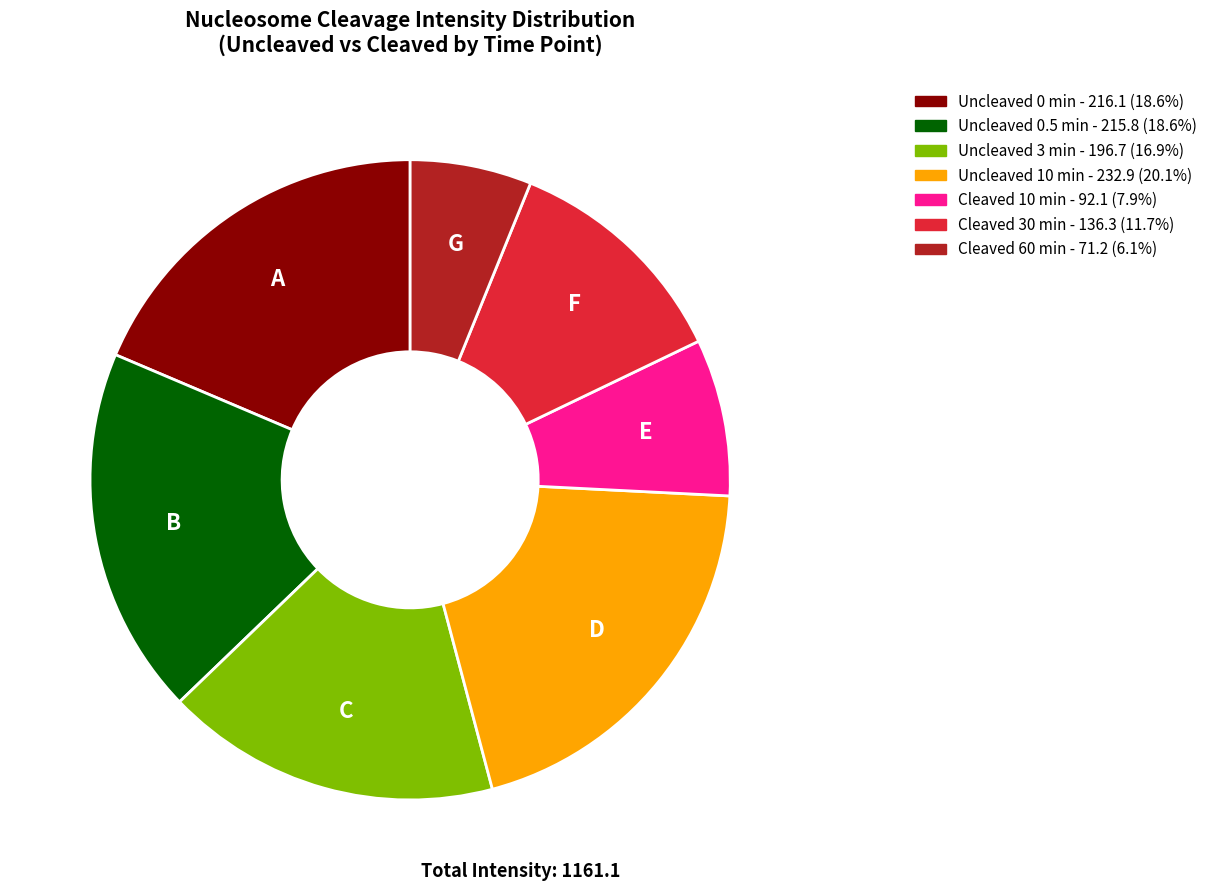

Does any single category account for the majority?

No